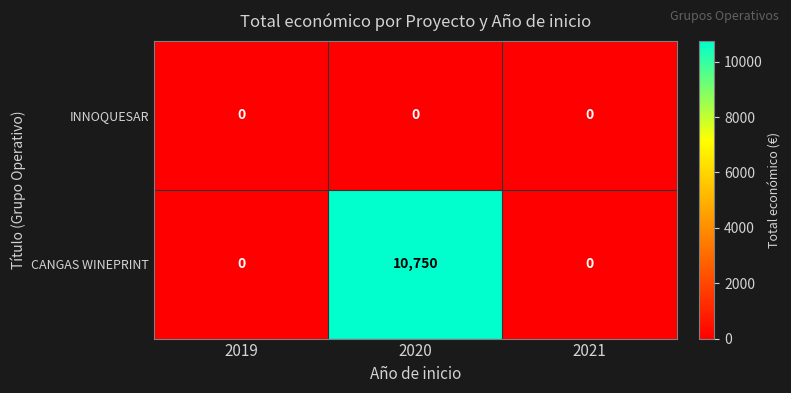

At which category is the sum across all series the highest?

2020